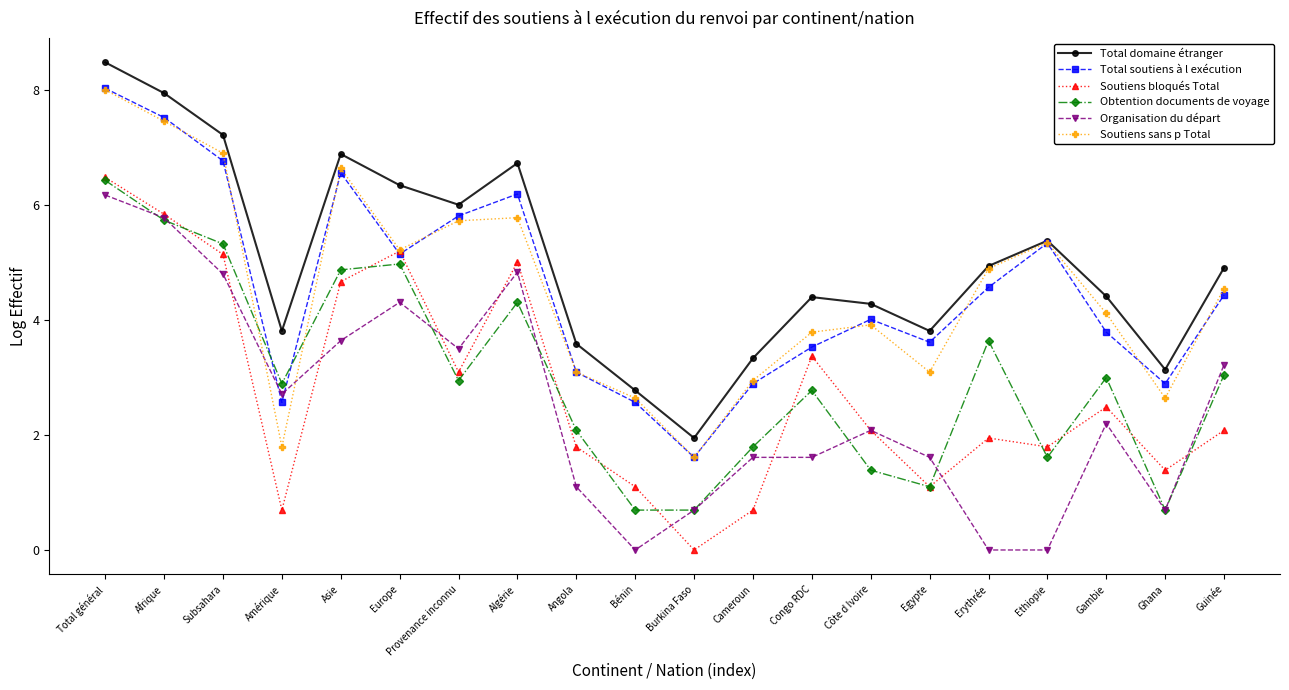

What is the difference between the Soutiens sans p Total values at Cameroun and Erythrée?

1.9